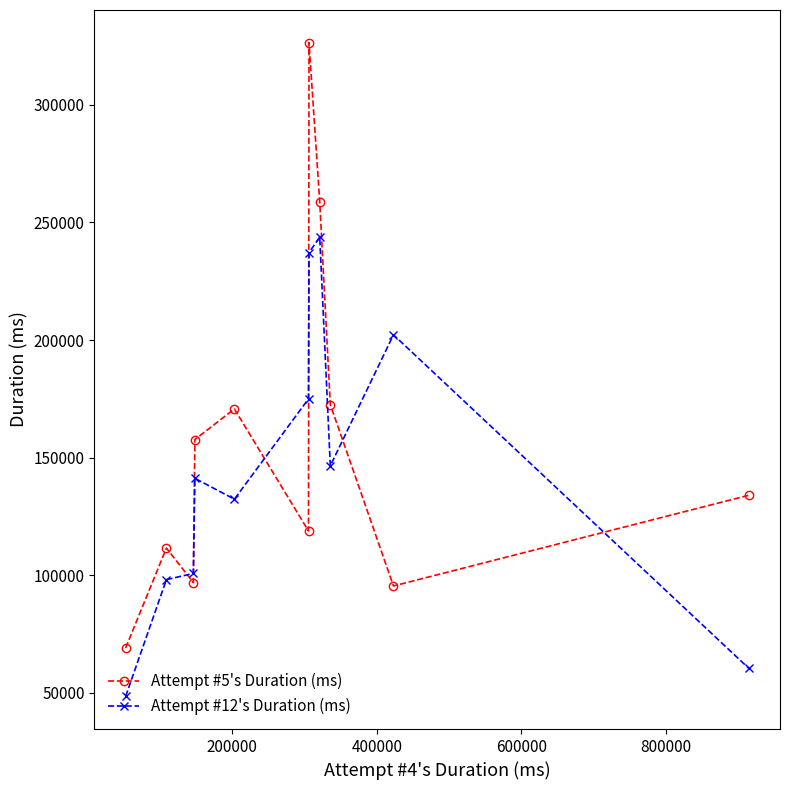

Count the number of data series in this chart.

2